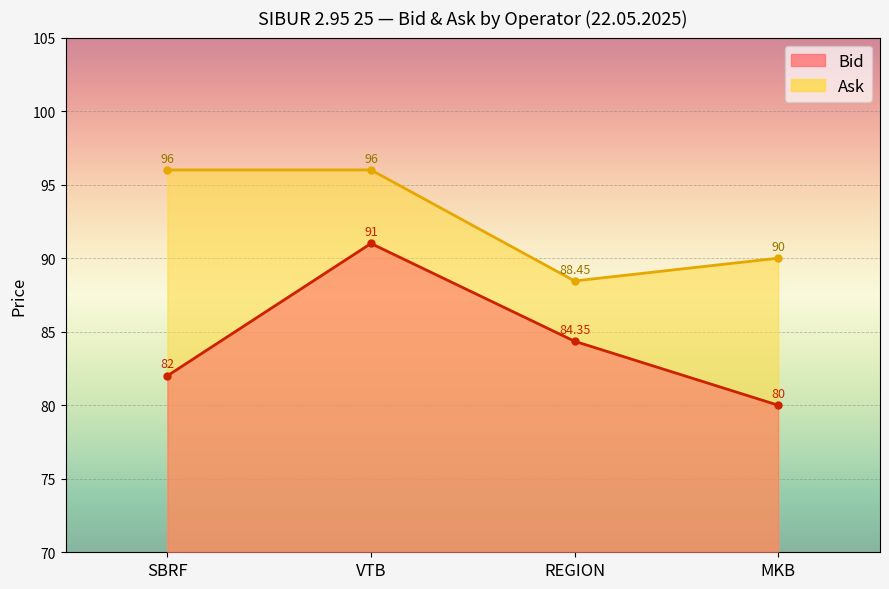

True or false: Ask and Bid cross at least once.

False